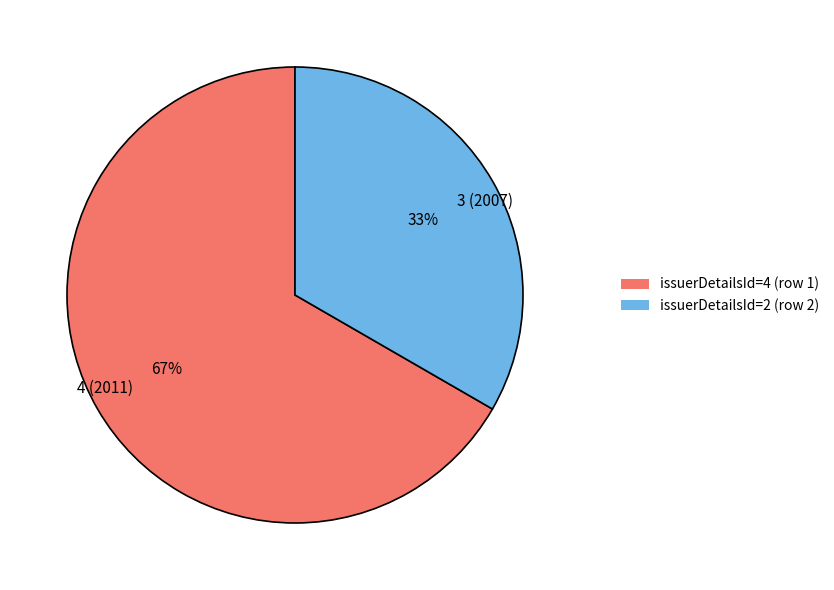

How many slices are in this pie chart?

2